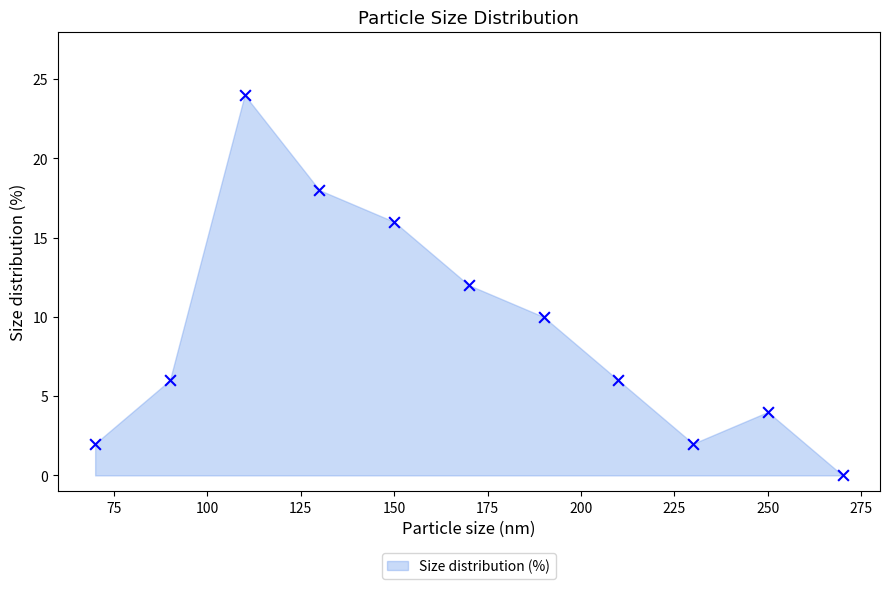

What is the range of X values (max minus min)?

200